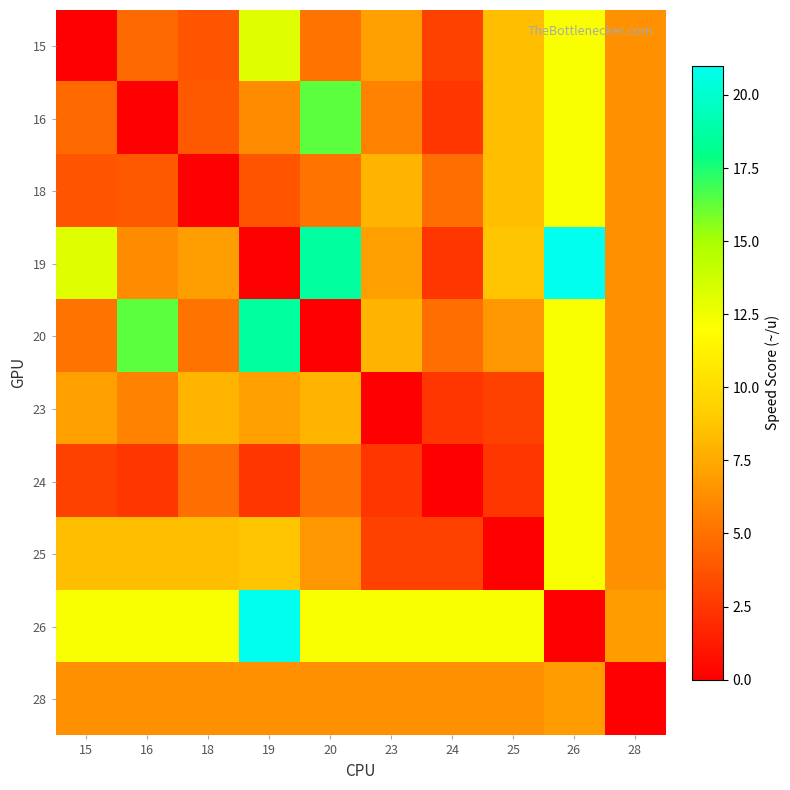

List the series in order of their peak value, highest first.

19, 26, 20, 16, 15, 18, 23, 24, 25, 28